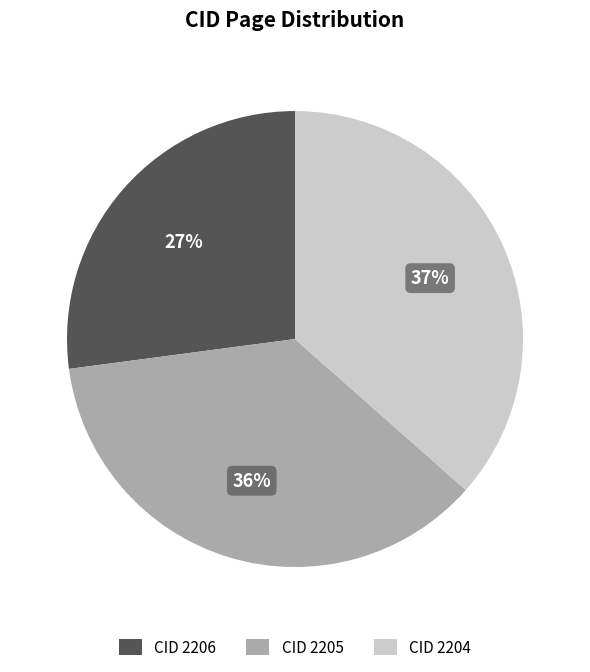

True or false: CID 2206 accounts for 20% of the total.

False